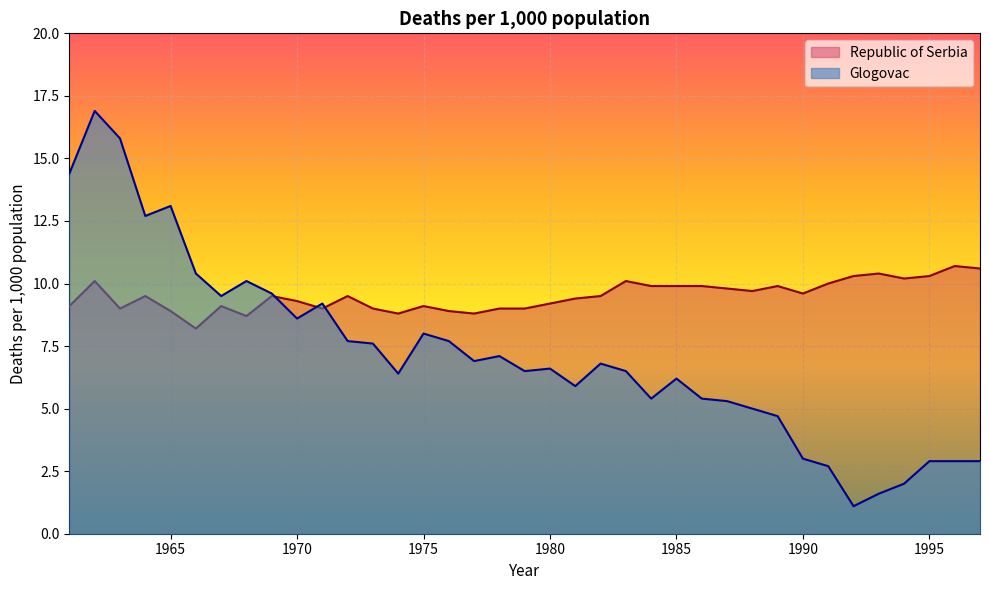

At how many categories does at least one series exceed 8?

37